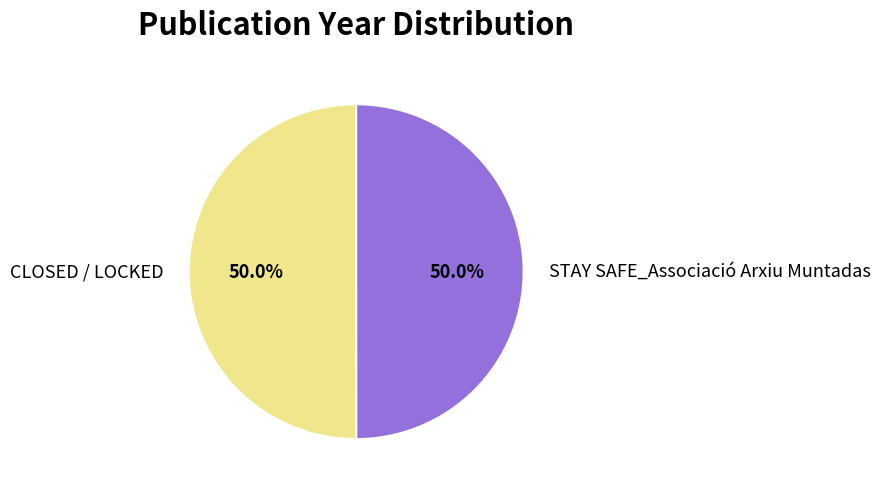

What percentage is NOT represented by CLOSED / LOCKED?

50.0%